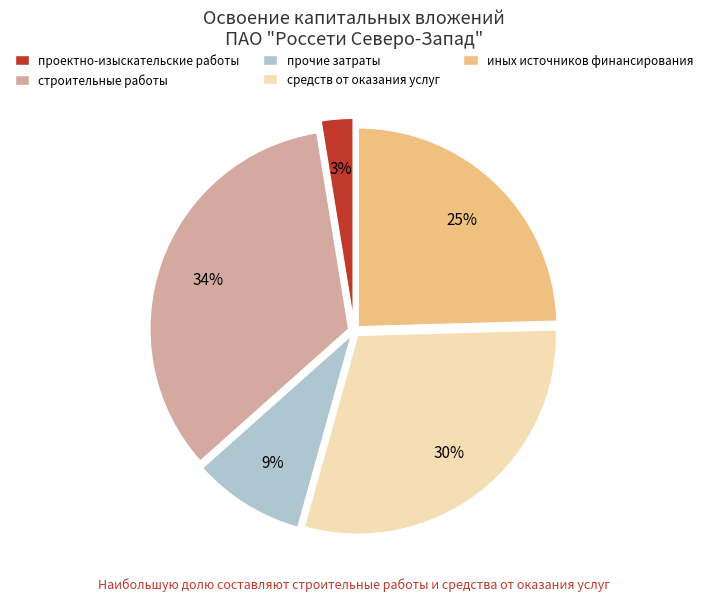

How many segments does this pie chart have?

5